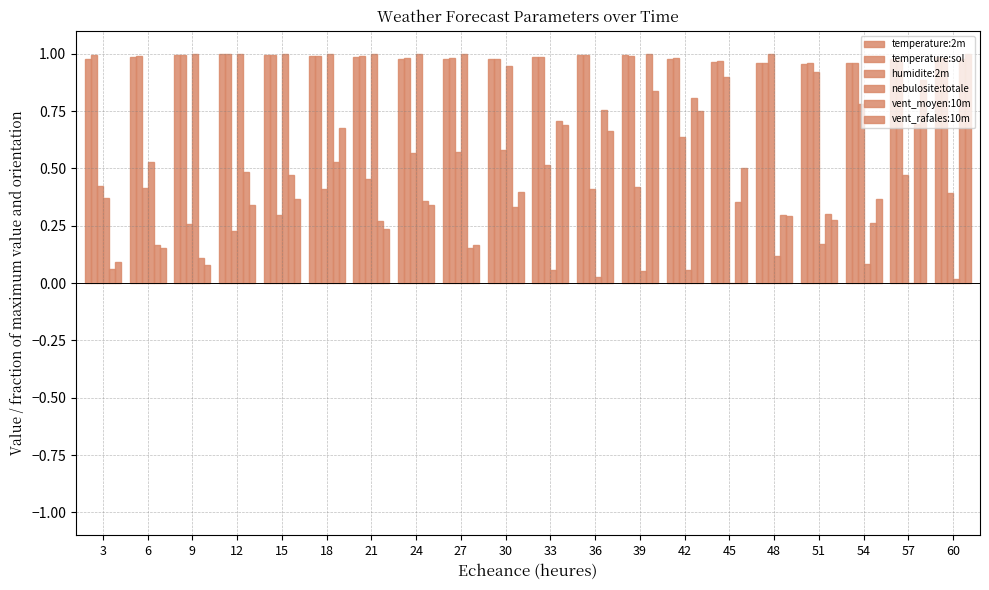

Reading right to left, extract all data points from this chart.

temperature:2m: 60=1.0	57=1.0	54=1.0	51=1.0	48=1.0	45=1.0	42=1.0	39=1.0	36=1.0	33=1.0	30=1.0	27=1.0	24=1.0	21=1.0	18=1.0	15=1.0	12=1.0	9=1.0	6=1.0	3=1.0
temperature:sol: 60=1.0	57=1.0	54=1.0	51=1.0	48=1.0	45=1.0	42=1.0	39=1.0	36=1.0	33=1.0	30=1.0	27=1.0	24=1.0	21=1.0	18=1.0	15=1.0	12=1.0	9=1.0	6=1.0	3=1.0
humidite:2m: 60=0.4	57=0.5	54=0.8	51=0.9	48=1.0	45=0.9	42=0.6	39=0.4	36=0.4	33=0.5	30=0.6	27=0.6	24=0.6	21=0.5	18=0.4	15=0.3	12=0.2	9=0.3	6=0.4	3=0.4
nebulosite:totale: 60=0.0	57=0.0	54=0.1	51=0.2	48=0.1	45=0.0	42=0.1	39=0.1	36=0.0	33=0.1	30=0.9	27=1.0	24=1.0	21=1.0	18=1.0	15=1.0	12=1.0	9=1.0	6=0.5	3=0.4
vent_moyen:10m: 60=1.0	57=0.7	54=0.3	51=0.3	48=0.3	45=0.4	42=0.8	39=1.0	36=0.8	33=0.7	30=0.3	27=0.2	24=0.4	21=0.3	18=0.5	15=0.5	12=0.5	9=0.1	6=0.2	3=0.1
vent_rafales:10m: 60=1.0	57=0.9	54=0.4	51=0.3	48=0.3	45=0.5	42=0.7	39=0.8	36=0.7	33=0.7	30=0.4	27=0.2	24=0.3	21=0.2	18=0.7	15=0.4	12=0.3	9=0.1	6=0.2	3=0.1